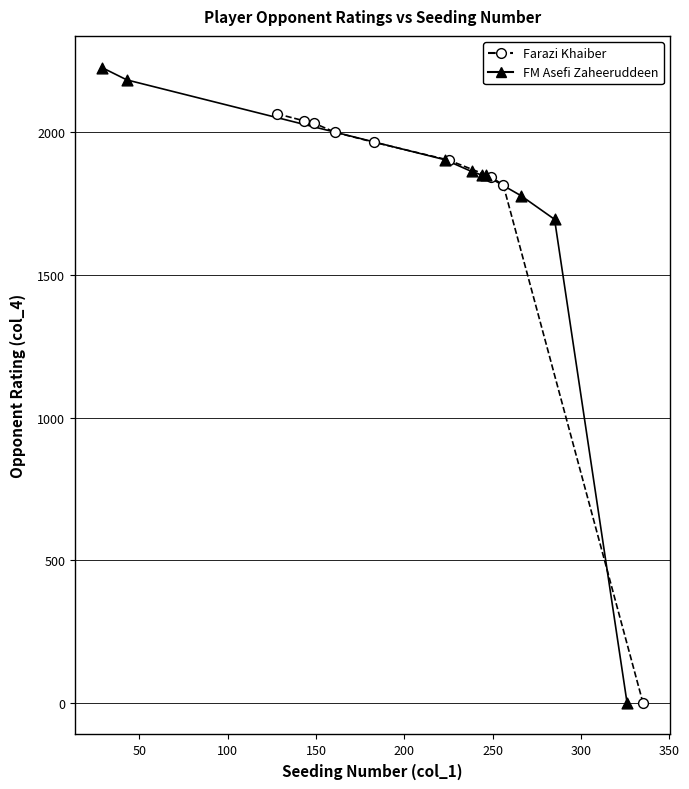

What are all the series names shown in the legend?

Farazi Khaiber, FM Asefi Zaheeruddeen